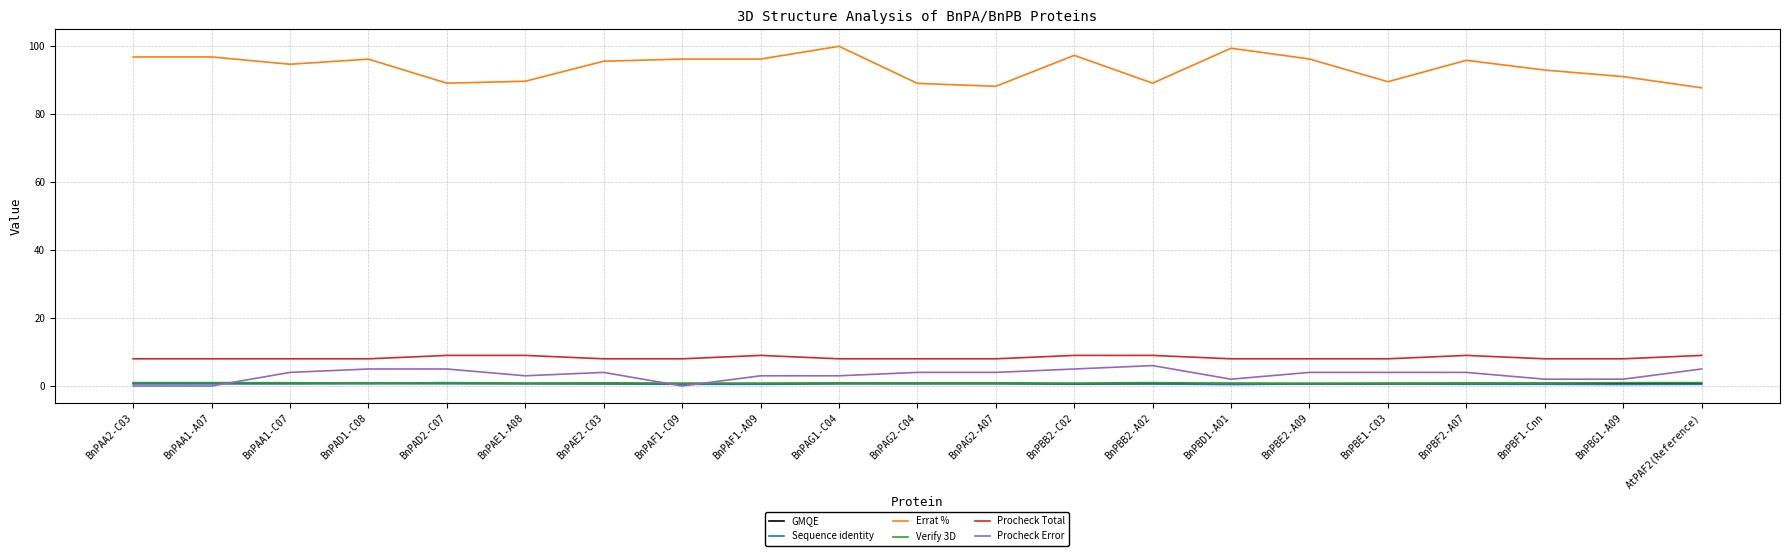

True or false: Procheck Error and Errat % intersect in this chart.

False